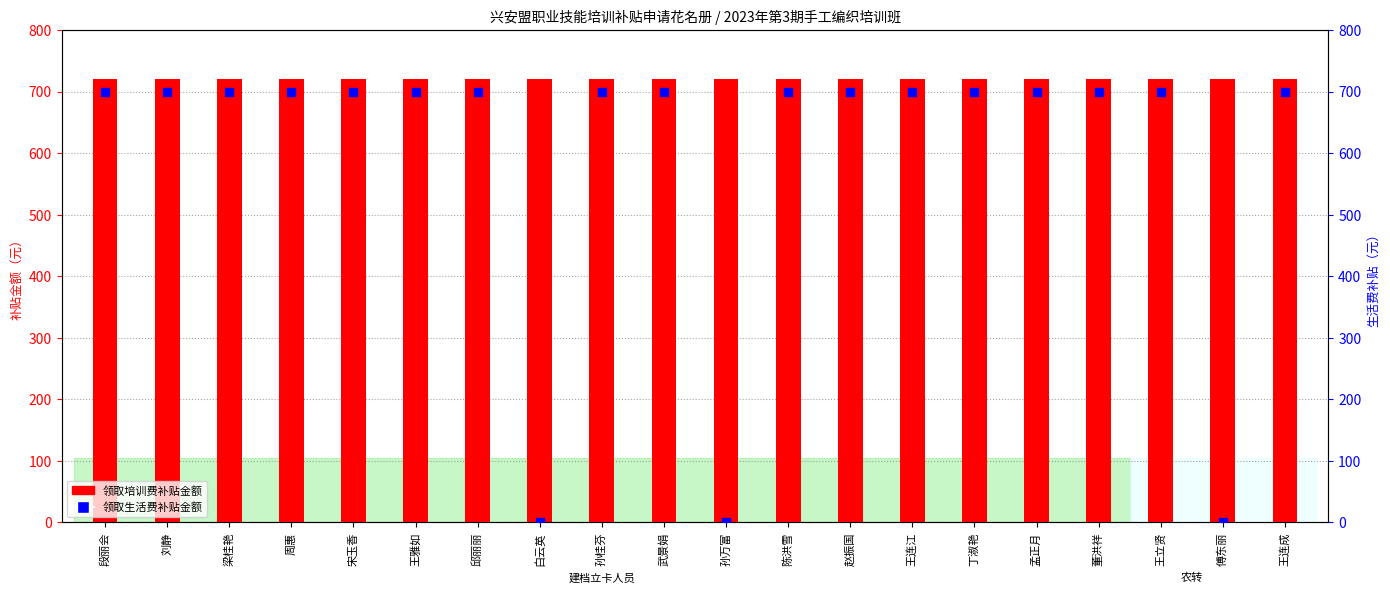

What is the ratio of the value at 刘静 to the value at 孟正月?

1.0